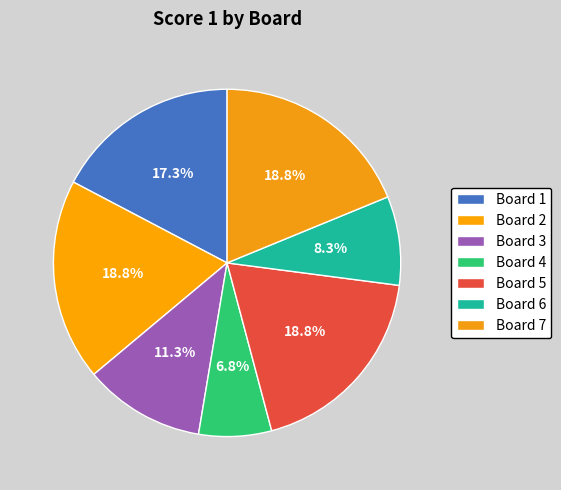

What is the largest slice in the pie chart?

Board 2
Pogorzelski Sylwester